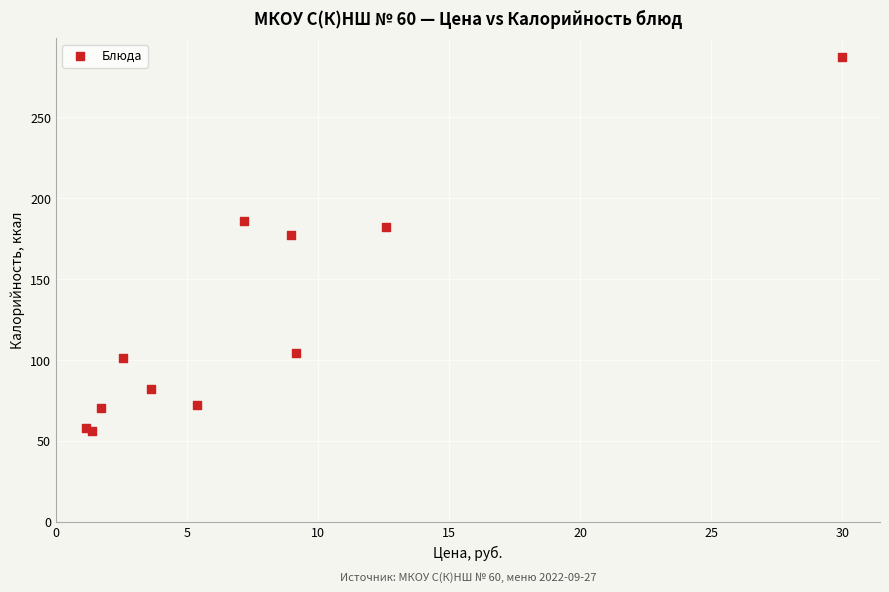

What Y value in the scatter plot is closest to 171?

177.0